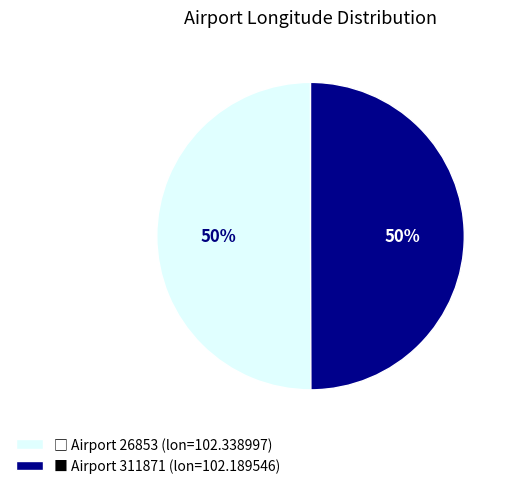

To the nearest percent, what is the average slice percentage?

50%